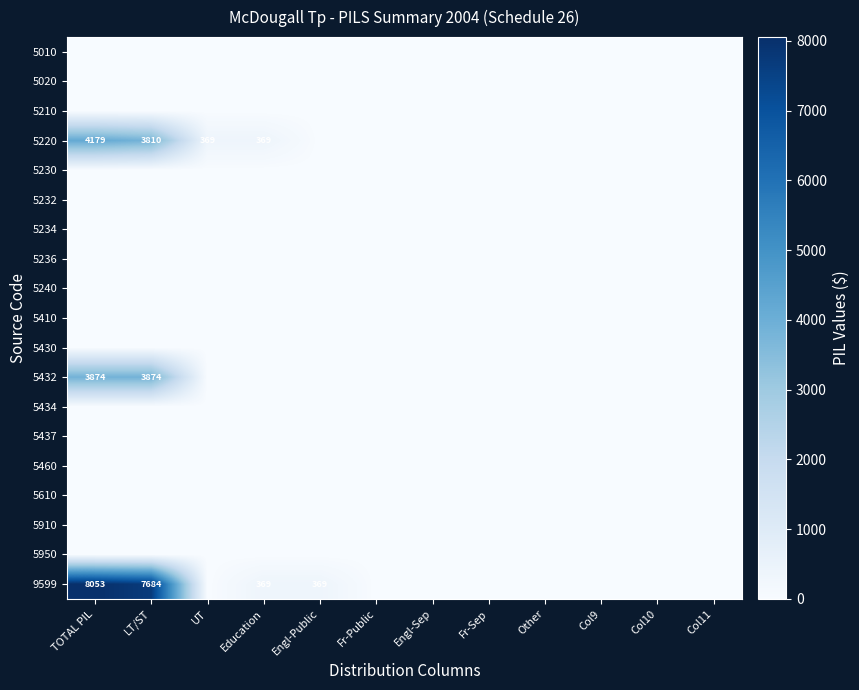

At which category is the sum across all series the highest?

TOTAL PIL